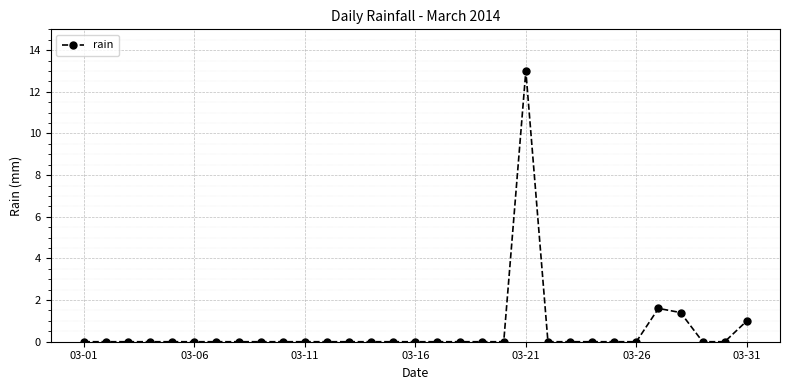

What is the greatest value displayed?

13.0